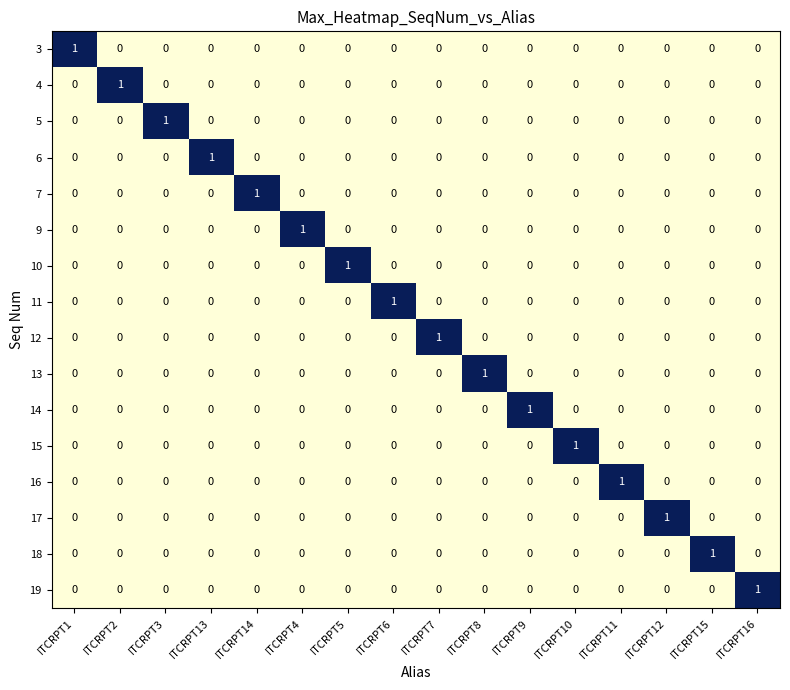

At how many categories does at least one series exceed 0?

16